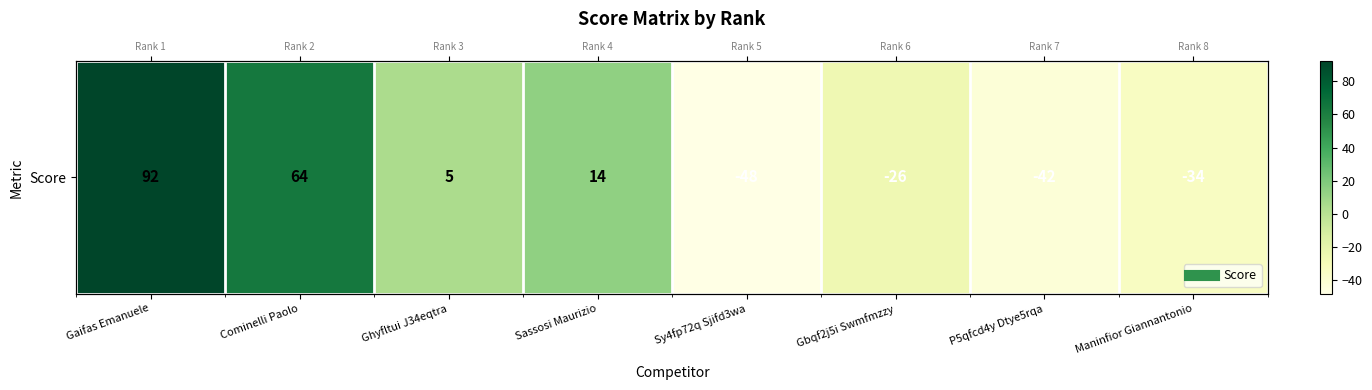

What is the sum of the values at Sassosi Maurizio and Gbqf2j5i Swmfmzzy?

-12